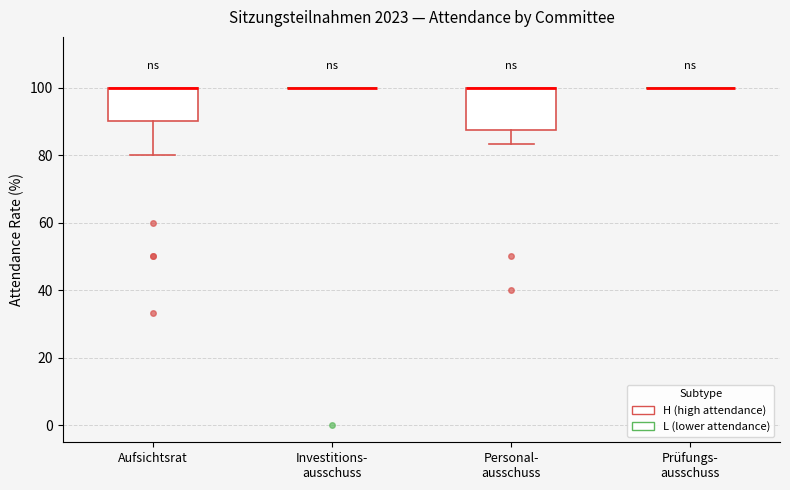

Which box is the tallest, from its lower edge to its upper edge?

Personal- ausschuss